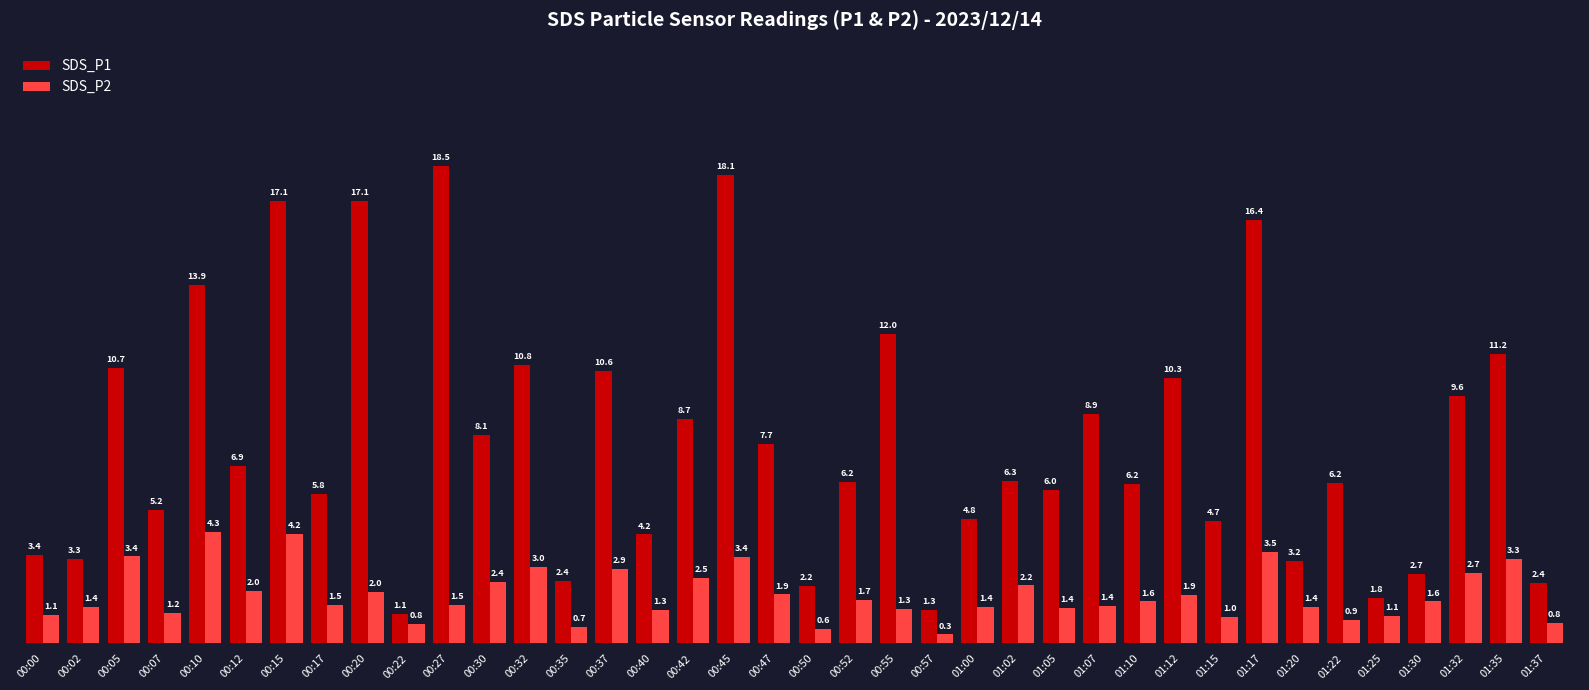

Between 00:05 and 01:12, which series saw the biggest shift?

SDS_P2